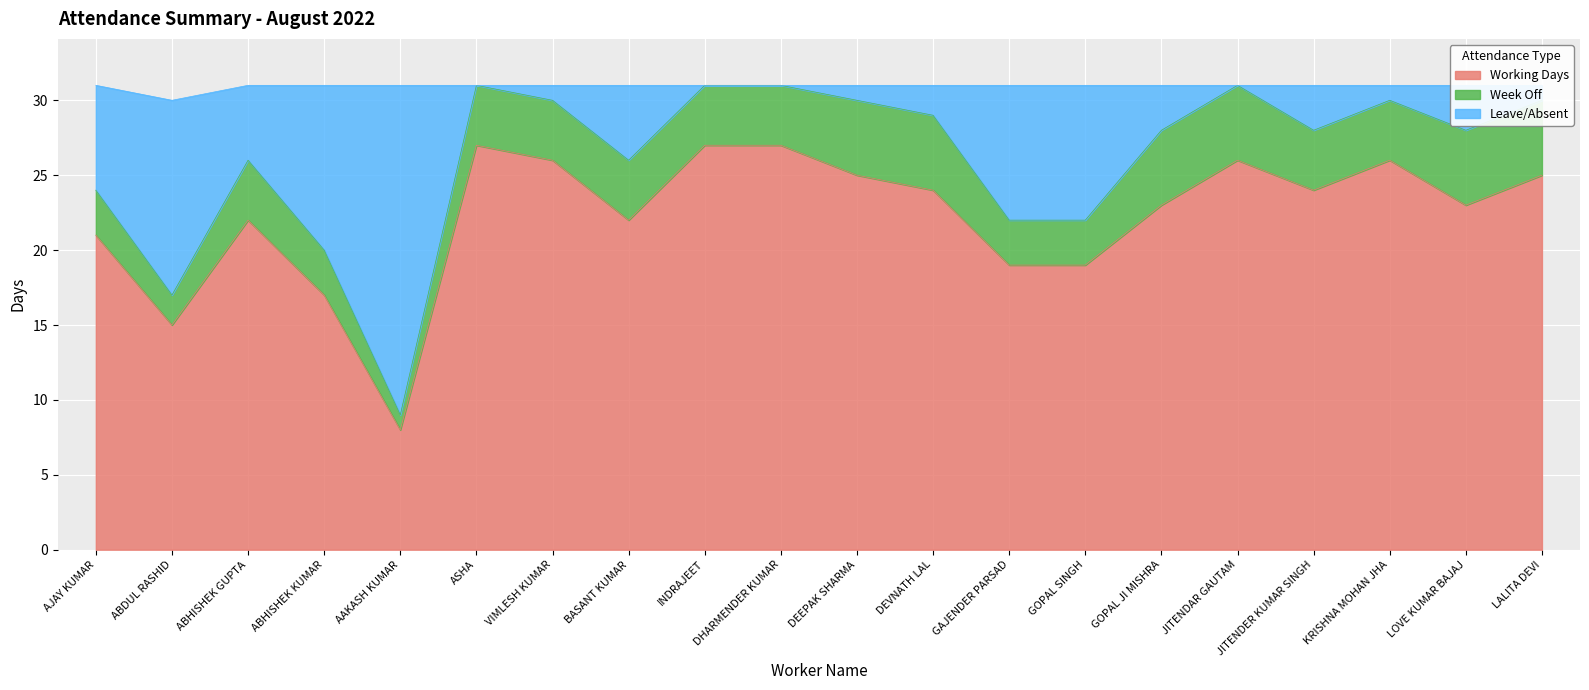

The value of Working Days at JITENDER KUMAR SINGH is 24. True or false?

True